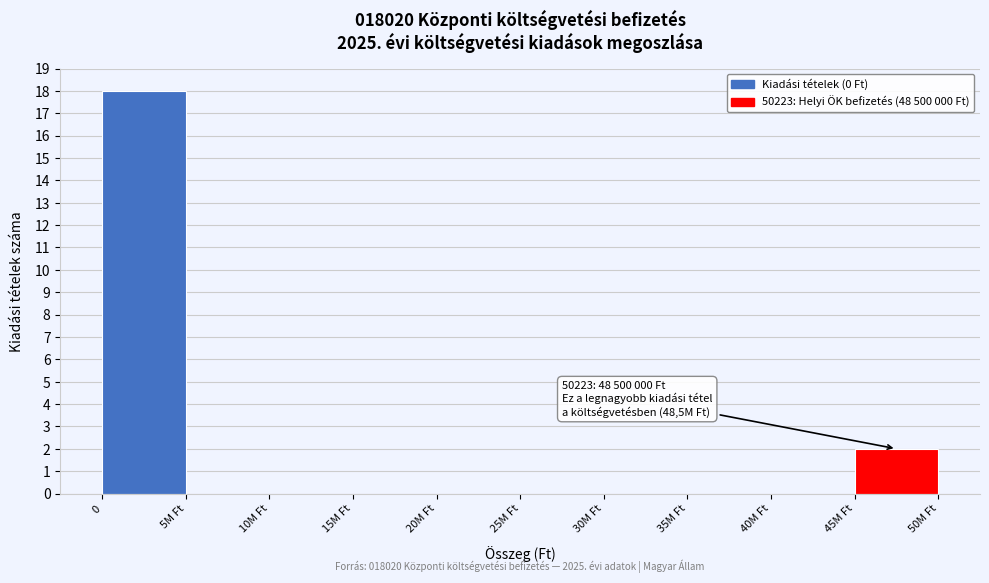

Reading left to right, extract all data points from this chart.

0=18	5M Ft=0	10M Ft=0	15M Ft=0	20M Ft=0	25M Ft=0	30M Ft=0	35M Ft=0	40M Ft=0	45M Ft=2